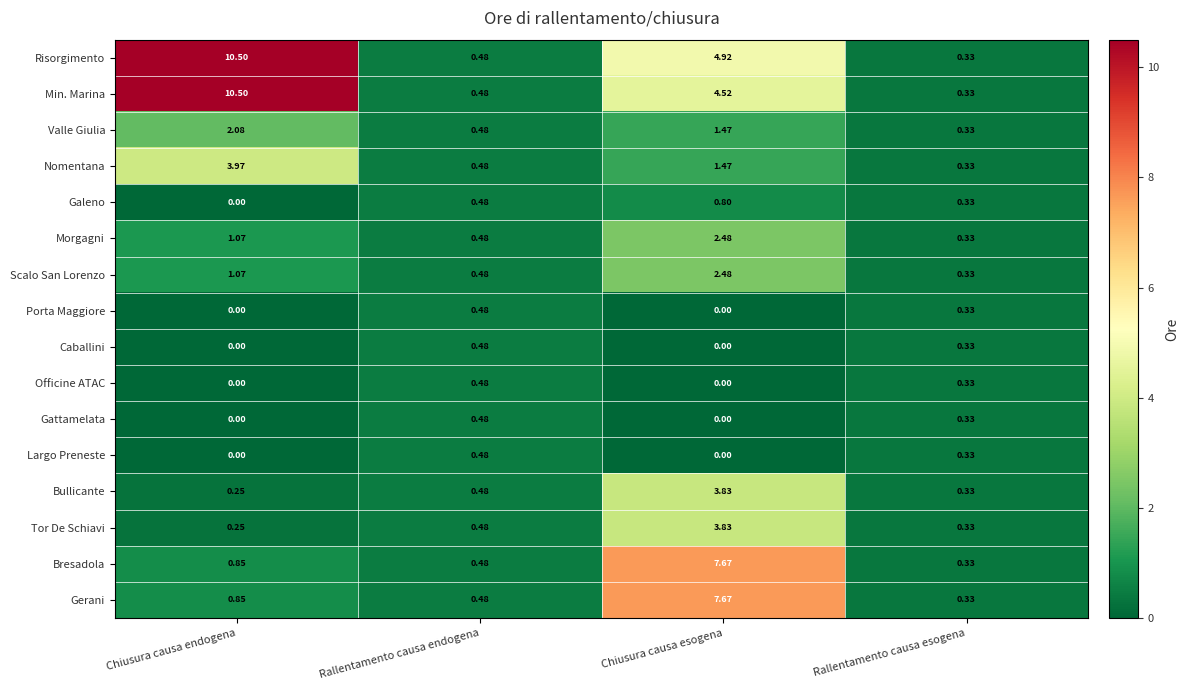

Where does the Valle Giulia series first go above 1?

Chiusura causa endogena